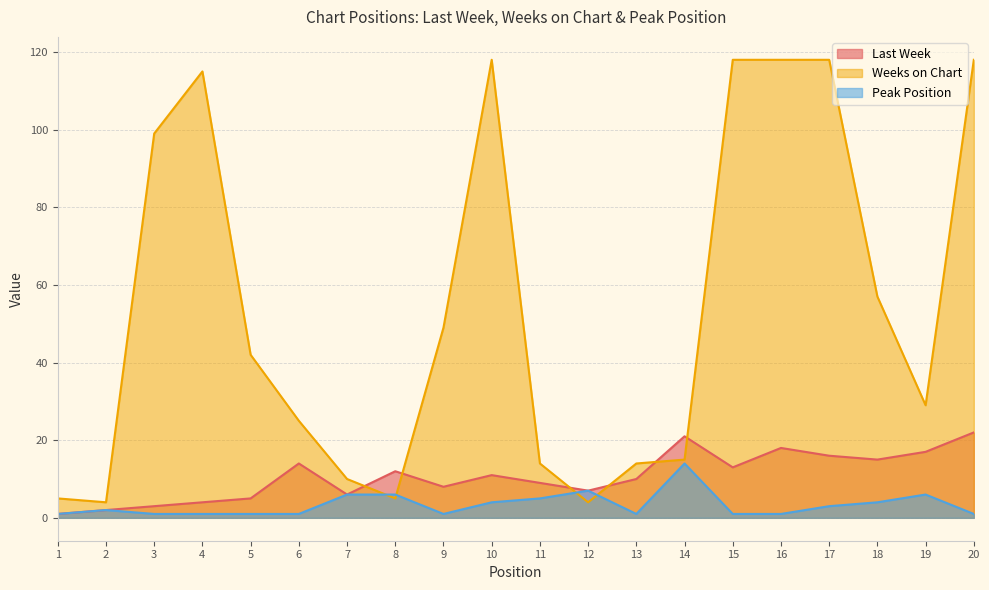

How many values in the Last Week series exceed 11?

9